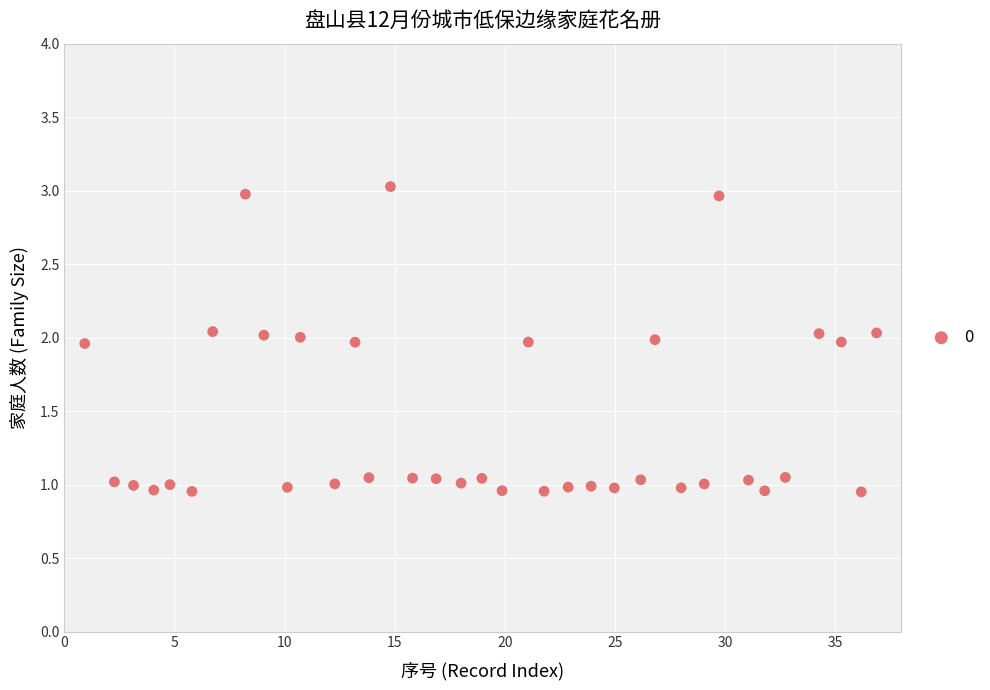

What is the range of X values (max minus min)?

36.0